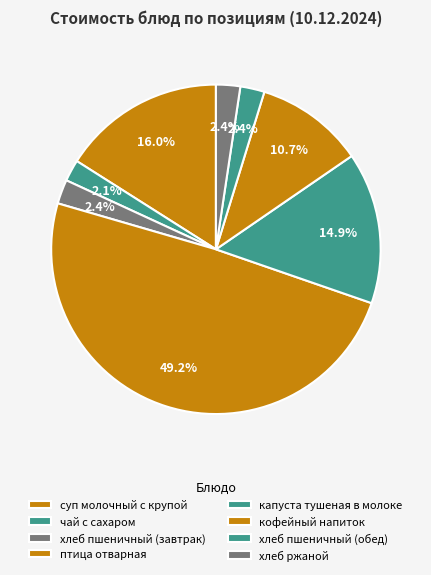

To the nearest percent, what percentage of the pie is хлеб пшеничный (обед)?

2%